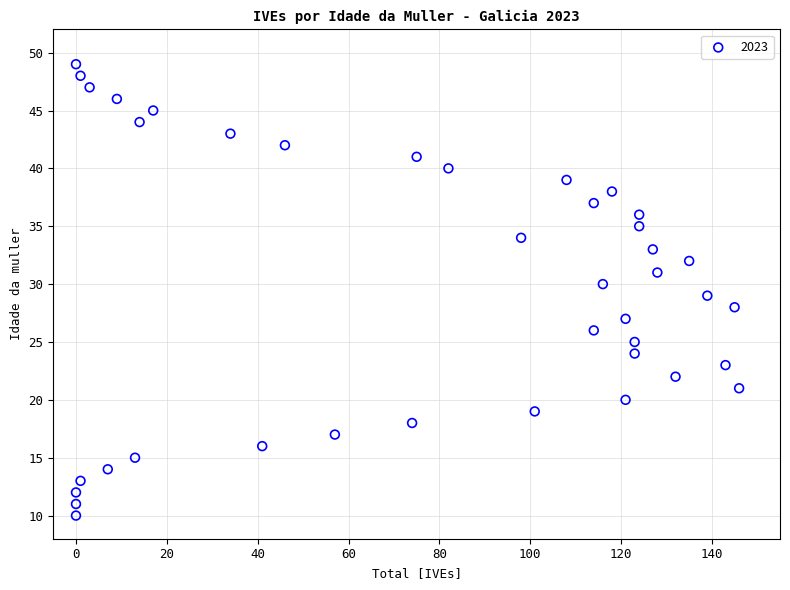

What is the range of Y values (max minus min)?

39